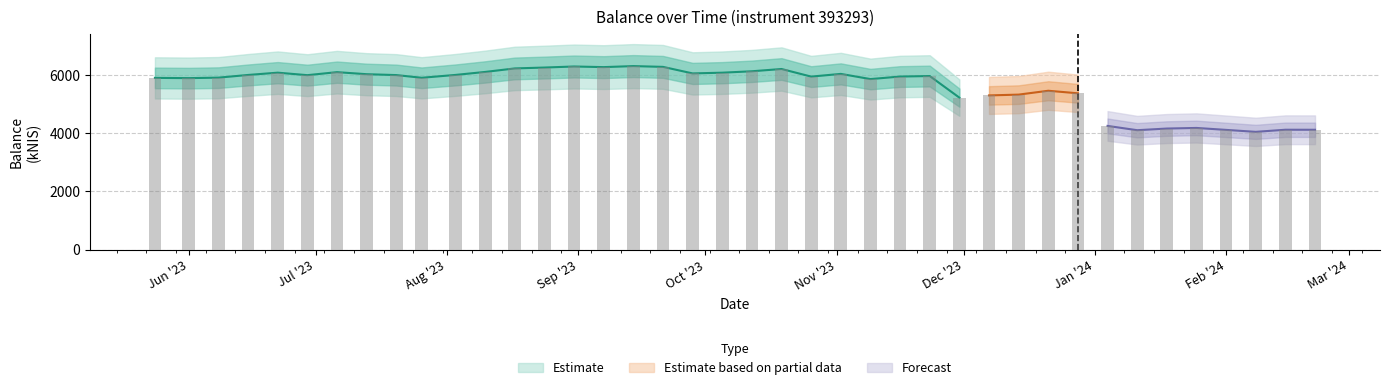

At which label does the data first exceed 5955?

2023-06-15